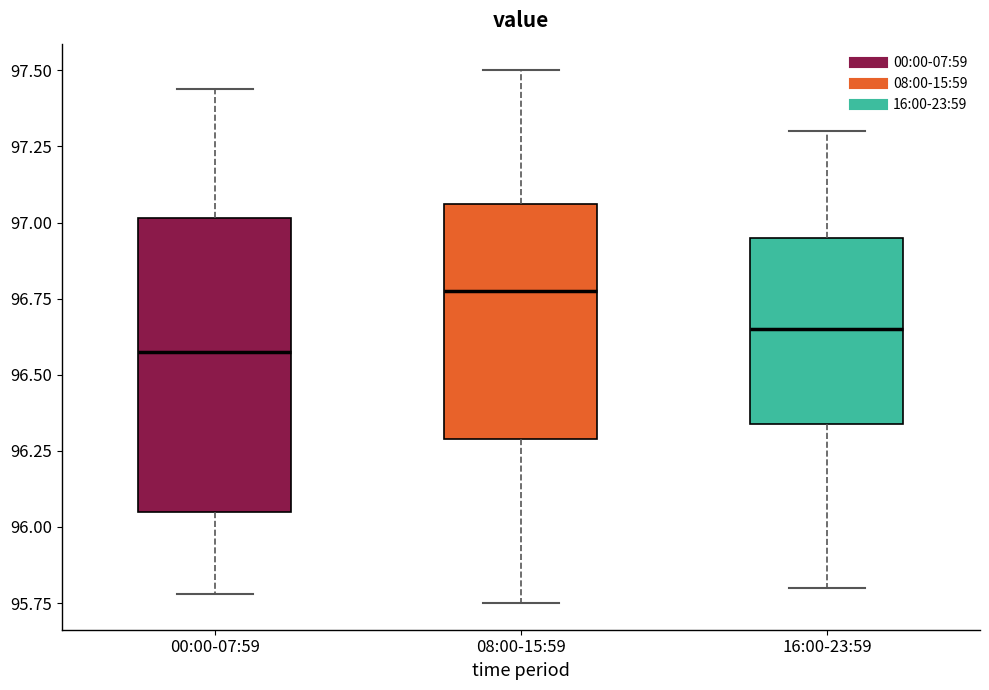

Reading left to right, transcribe this box plot: for each box, give where its median line is, the range the box spans, and where its two whiskers end, as read against the y-axis. The values are not printed on the chart, so give them approximately, as read against the axis.

00:00-07:59: median 96.60, box 96.05 to 97.00, whiskers 95.80 to 97.45
08:00-15:59: median 96.80, box 96.30 to 97.05, whiskers 95.75 to 97.50
16:00-23:59: median 96.65, box 96.35 to 96.95, whiskers 95.80 to 97.30